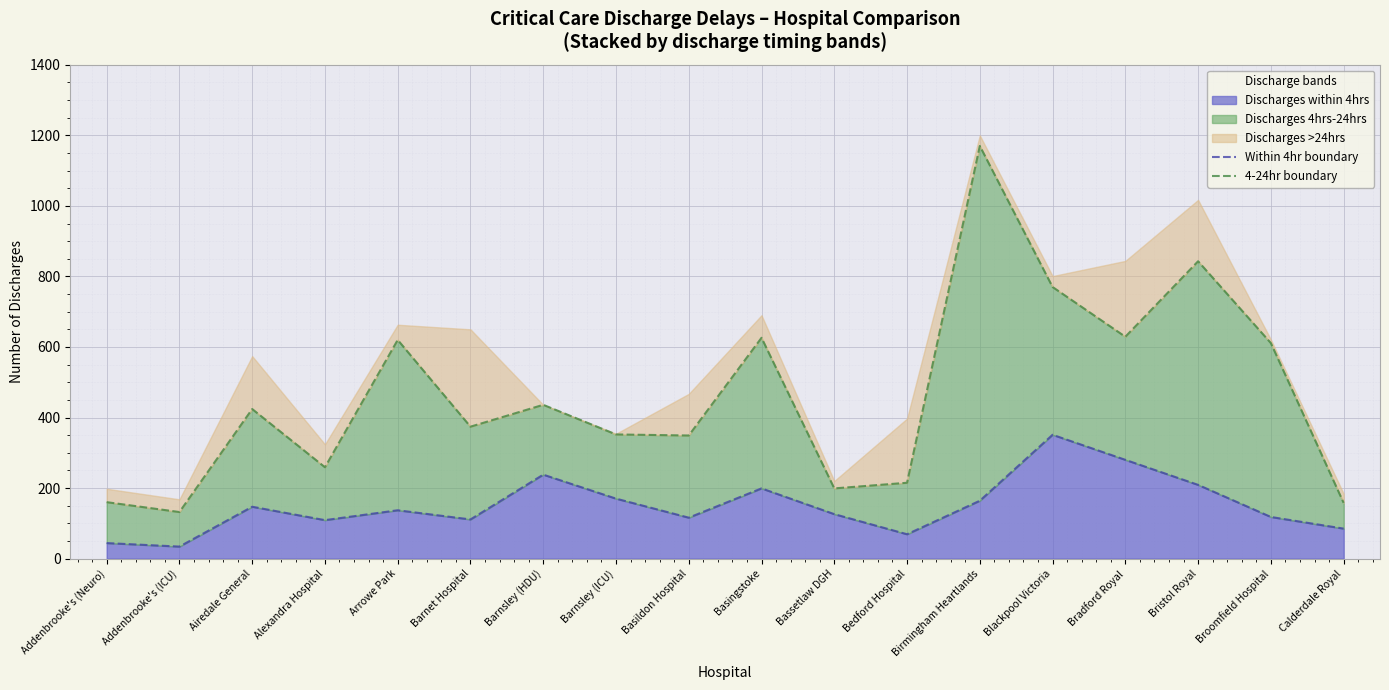

Rank the categories by 4-24hr boundary value from highest to lowest.

Birmingham Heartlands, Bristol Royal, Blackpool Victoria, Bradford Royal, Basingstoke, Arrowe Park, Broomfield Hospital, Barnsley (HDU), Airedale General, Barnet Hospital, Barnsley (ICU), Basildon Hospital, Alexandra Hospital, Bedford Hospital, Bassetlaw DGH, Addenbrooke's (Neuro), Calderdale Royal, Addenbrooke's (ICU)